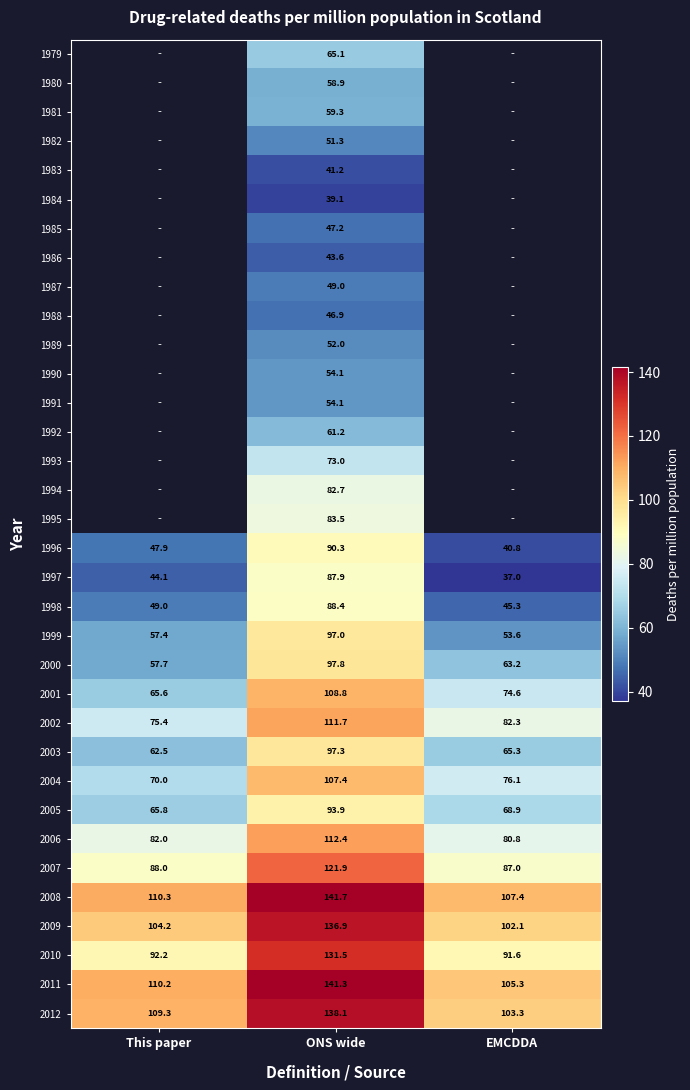

Is it true that 1996 equals 90.3 at ONS wide?

True